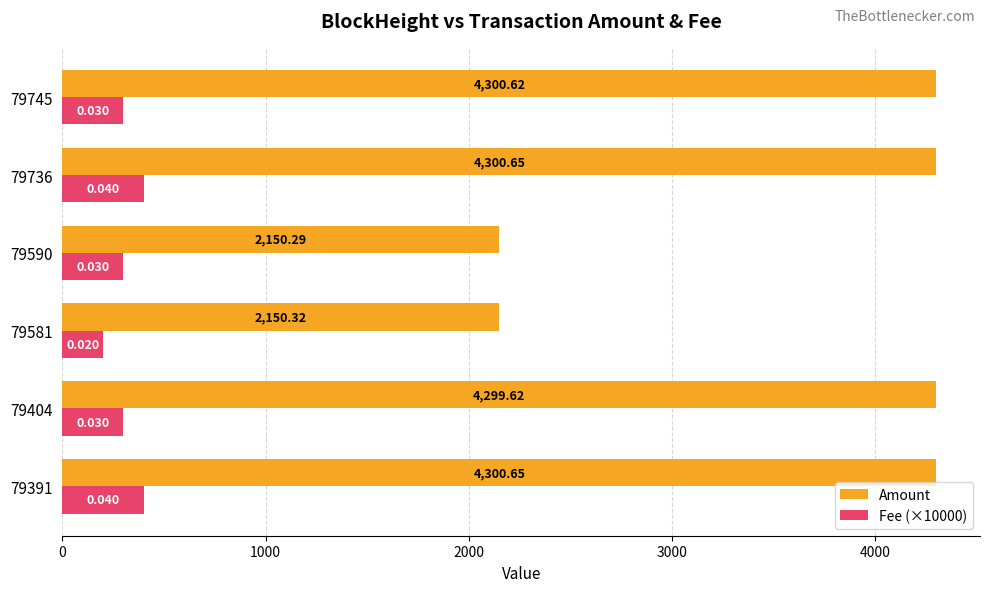

Which series has the largest total across all categories?

Amount